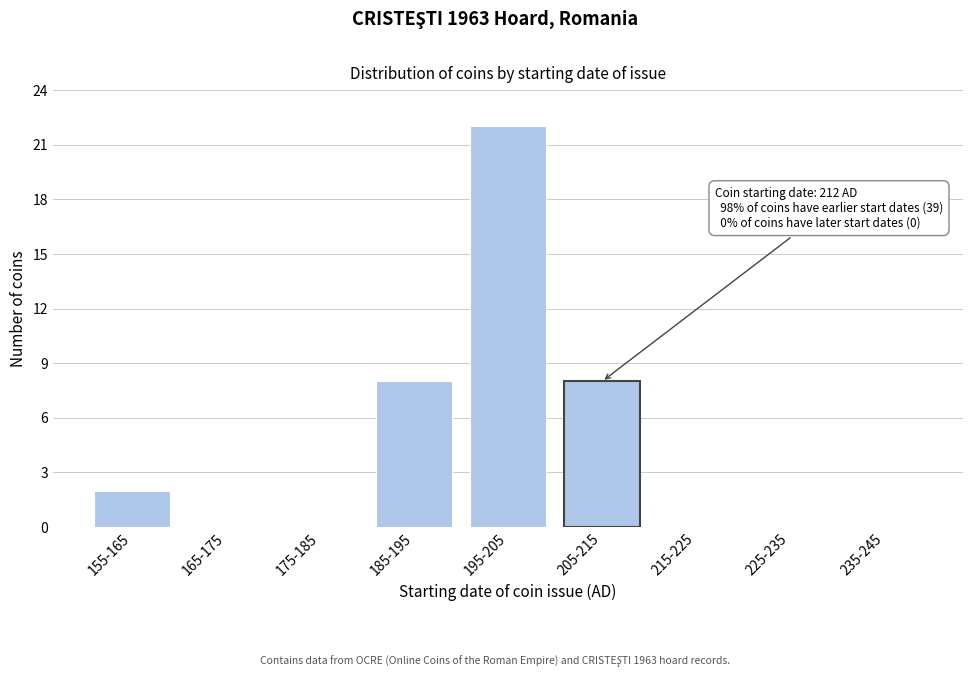

Reading right to left, transcribe all the data shown in this chart.

235-245=0	225-235=0	215-225=0	205-215=8	195-205=22	185-195=8	175-185=0	165-175=0	155-165=2